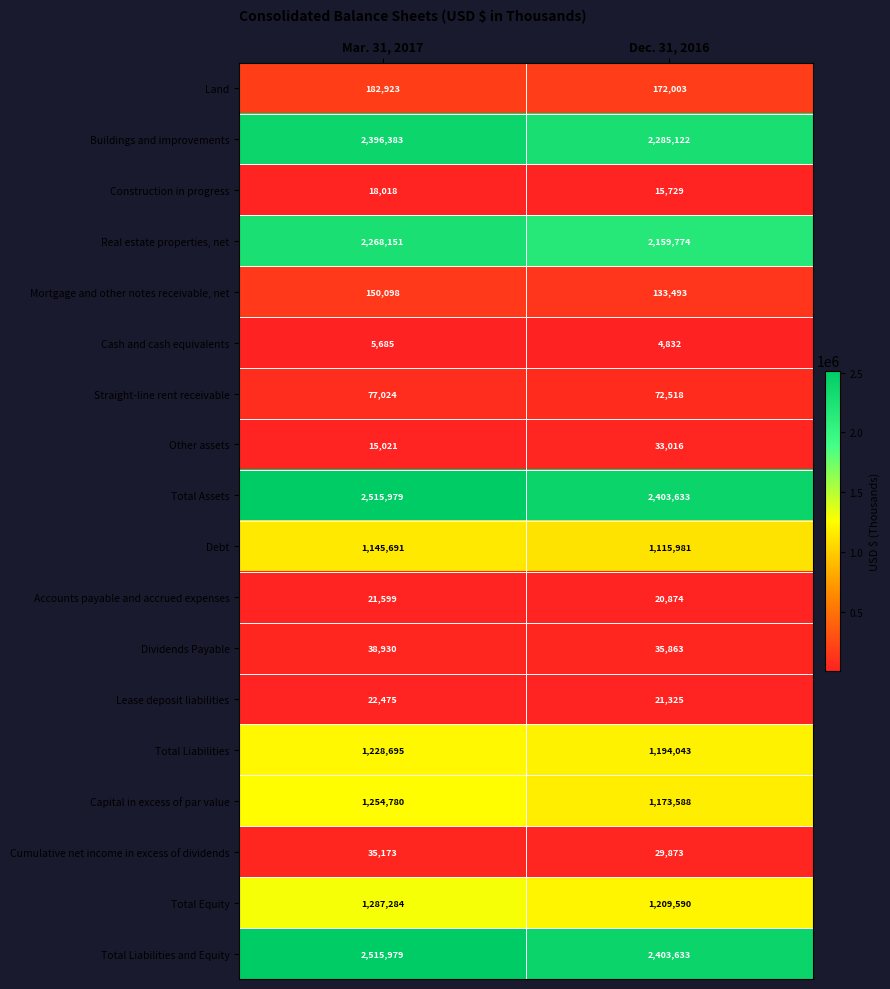

At which category is the sum across all series the highest?

Mar. 31, 2017